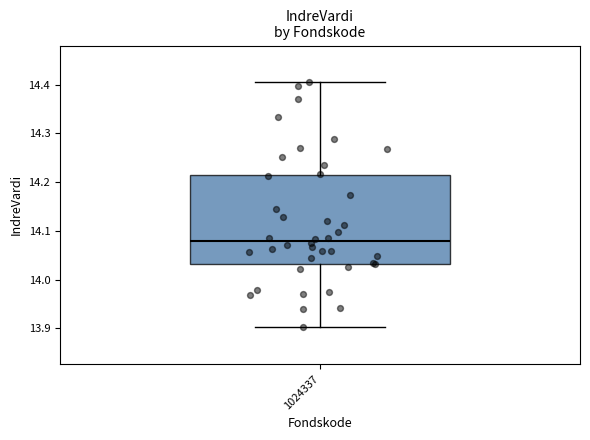

Transcribe this box plot: give where the median line is, the range the box spans, and where the two whiskers end, as read against the y-axis. The values are not printed on the chart, so give them approximately, as read against the axis.

median 14.08, box 14.03 to 14.21, whiskers 13.90 to 14.40